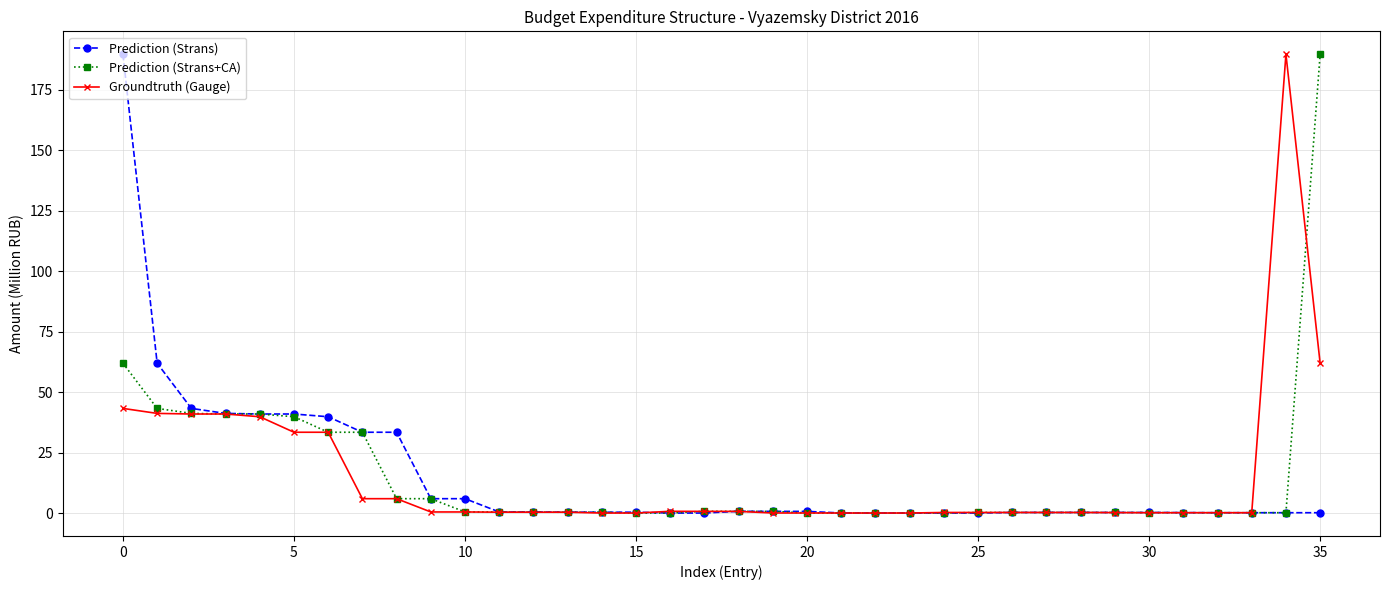

What is the highest value of the Groundtruth (Gauge) series?

189.8